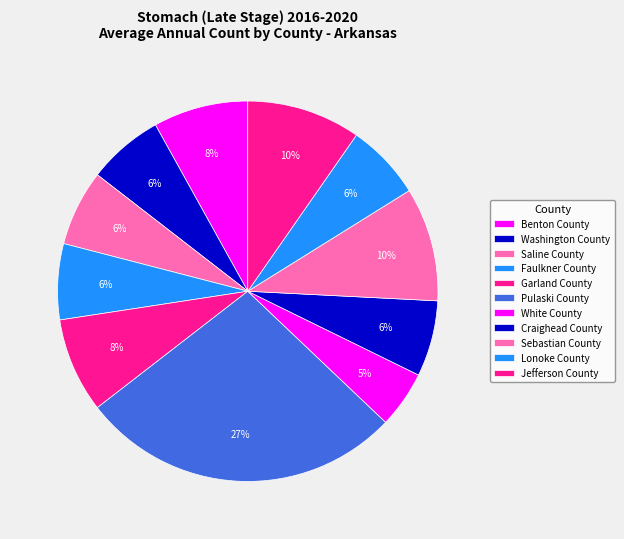

What percentage is the Faulkner County slice, to the nearest percent?

6%